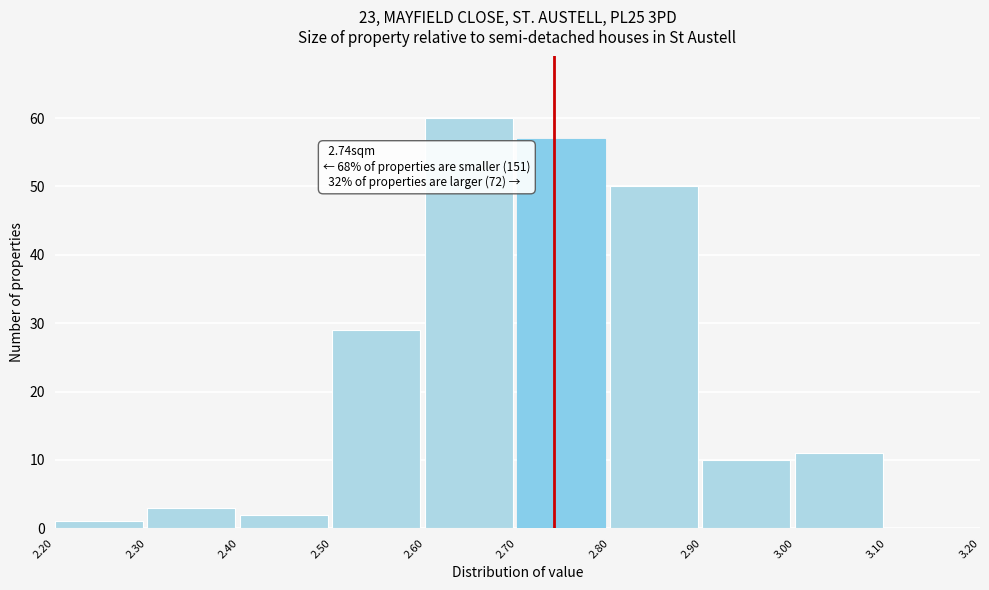

Which range on the x-axis has the tallest bar?

2.60 to 2.70